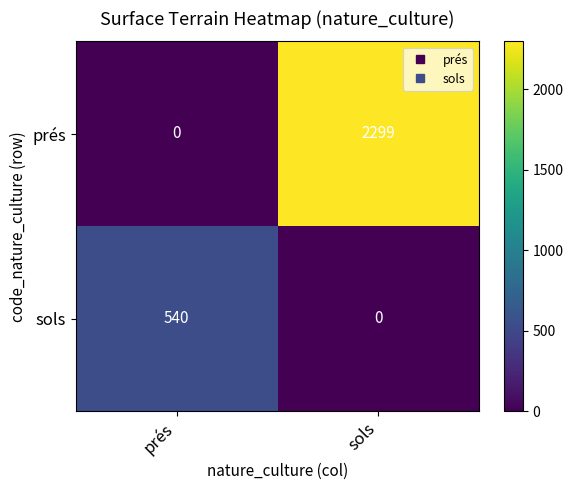

What is the difference between the maximum and minimum values in the sols series?

540